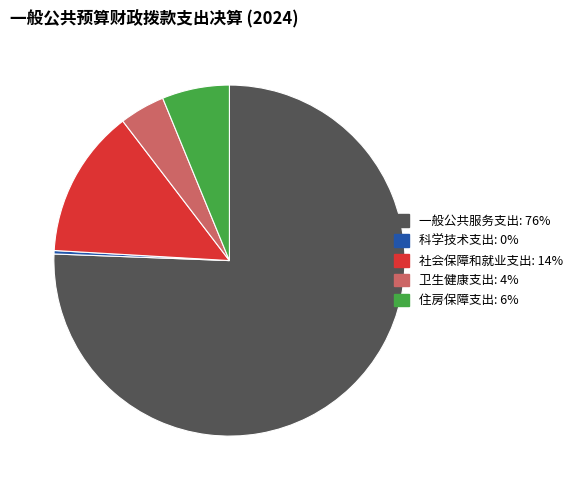

Is the sum of 住房保障支出 and 科学技术支出 greater than half?

No